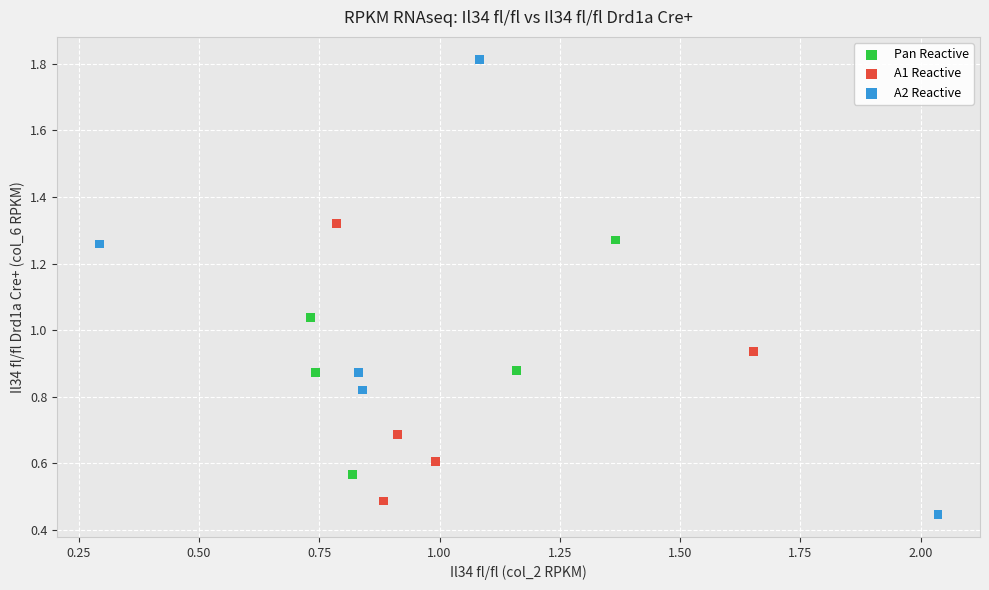

Which series has the widest spread of Y values?

A2 Reactive